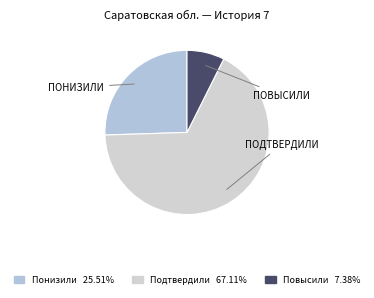

How much of the chart is everything except Повысили?

92.6%